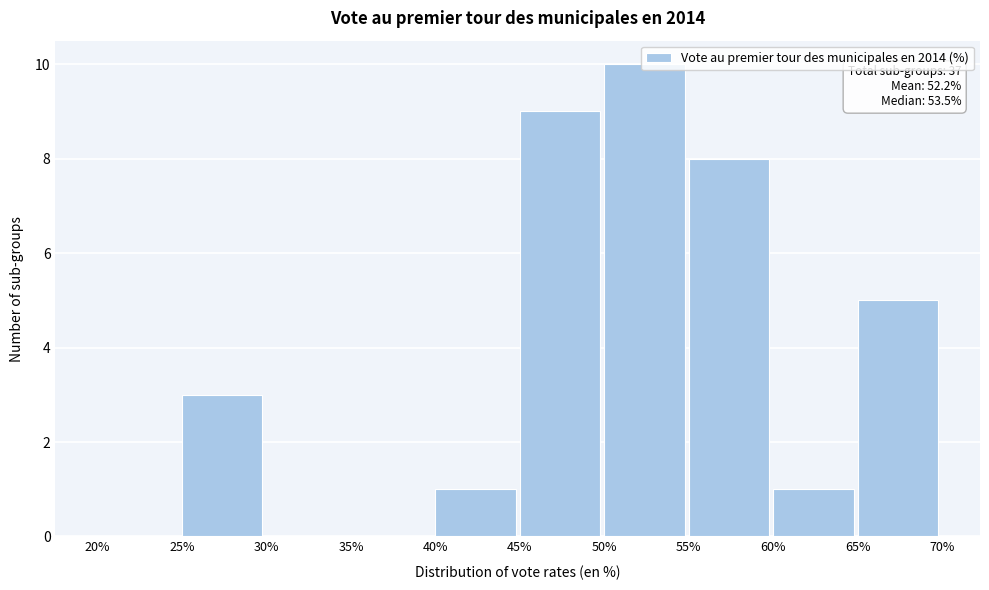

Over which range of the x-axis is the bar tallest?

50% to 55%